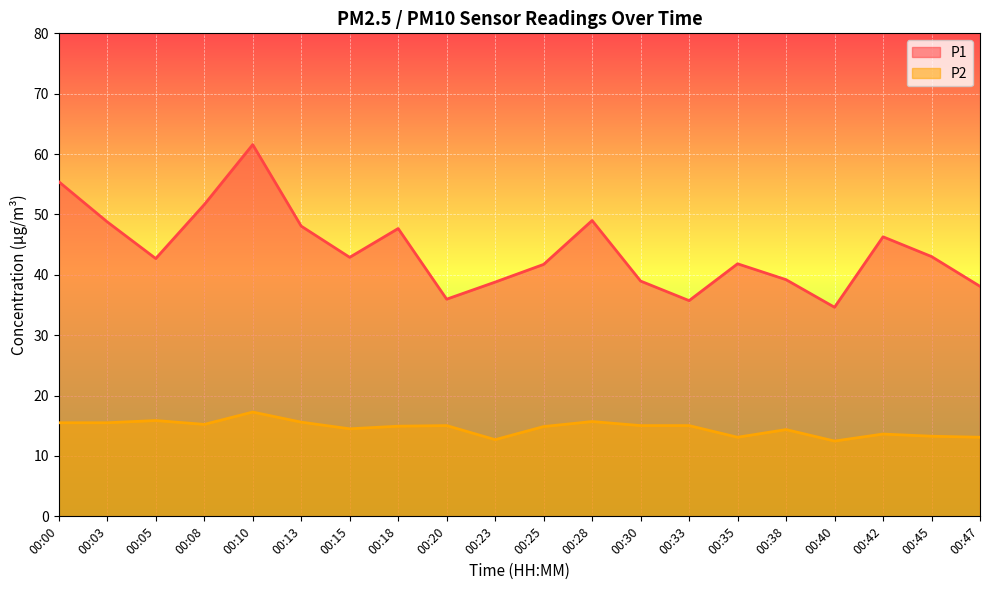

How many lines are shown in the chart?

2